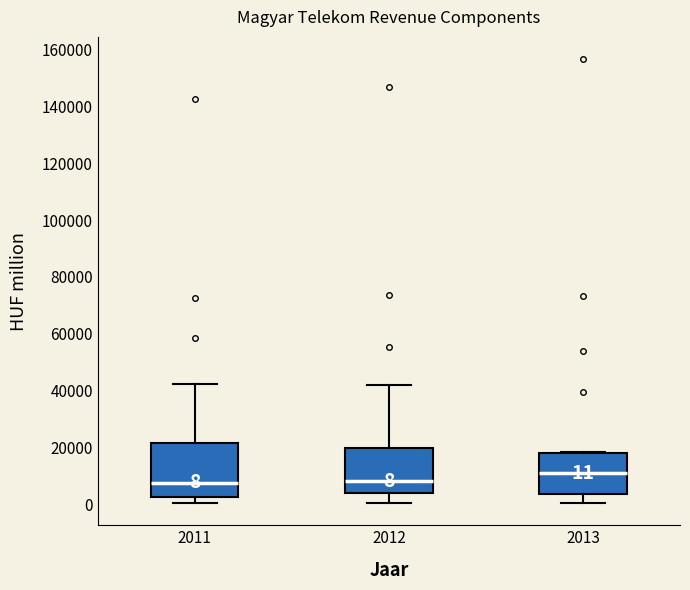

Comparing the boxes themselves (not the whiskers), which one is the tallest?

2011